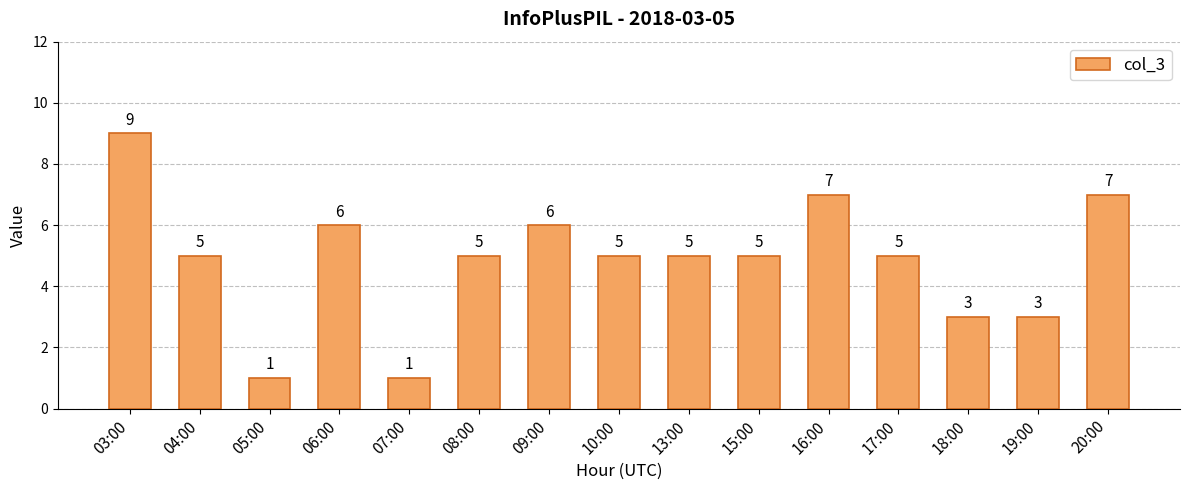

True or false: the data shows 3 at 19:00.

True